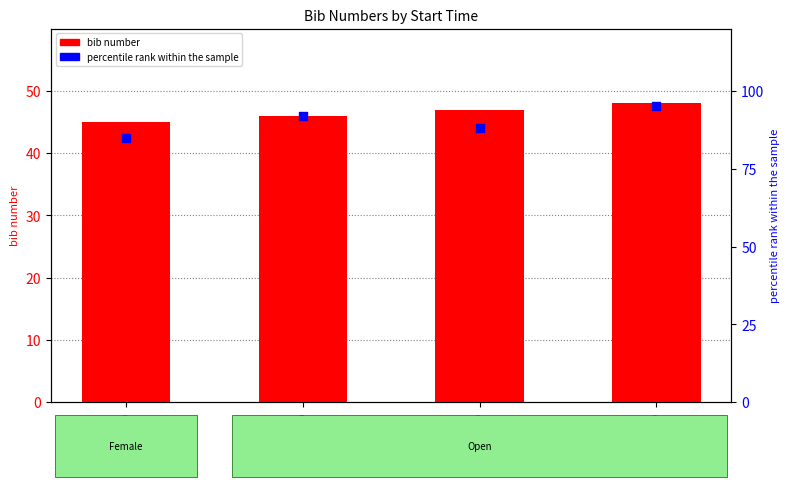

What is the total value across all series at 10:47:00?

135